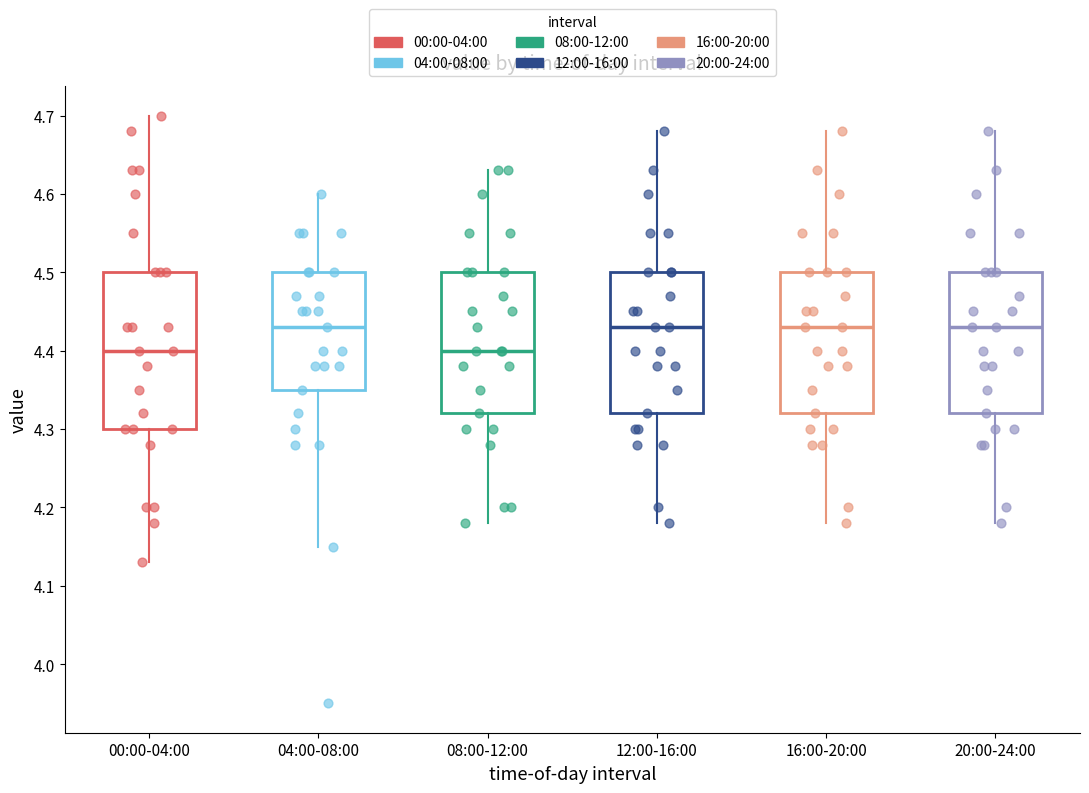

Where is the upper edge of the box for 16:00-20:00 on the y-axis? The values are not printed on the chart, so give them approximately, as read against the axis.

4.50